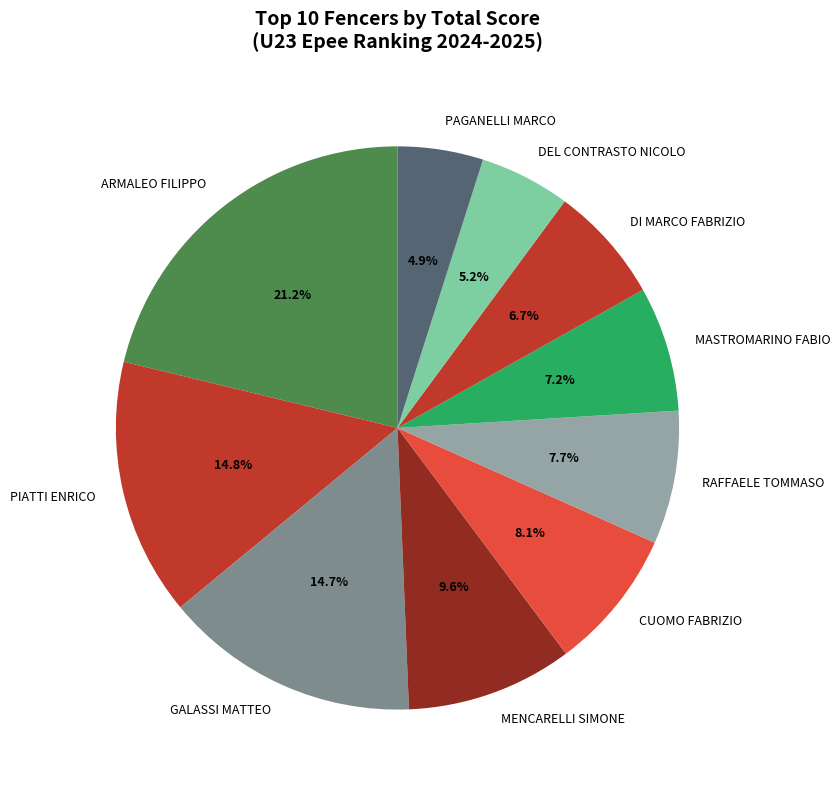

Does any single category account for the majority?

No